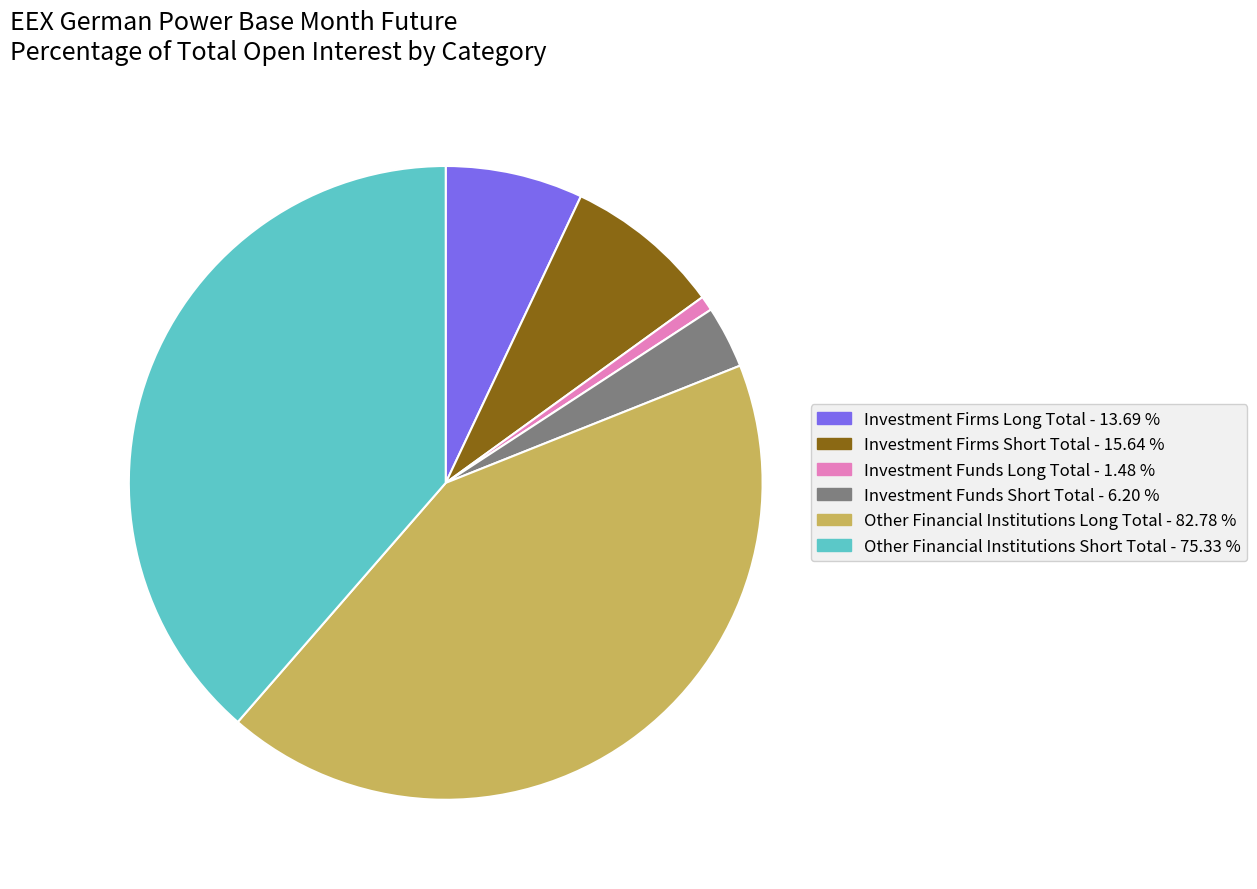

What is the smallest slice in the pie chart?

Investment Funds Long Total